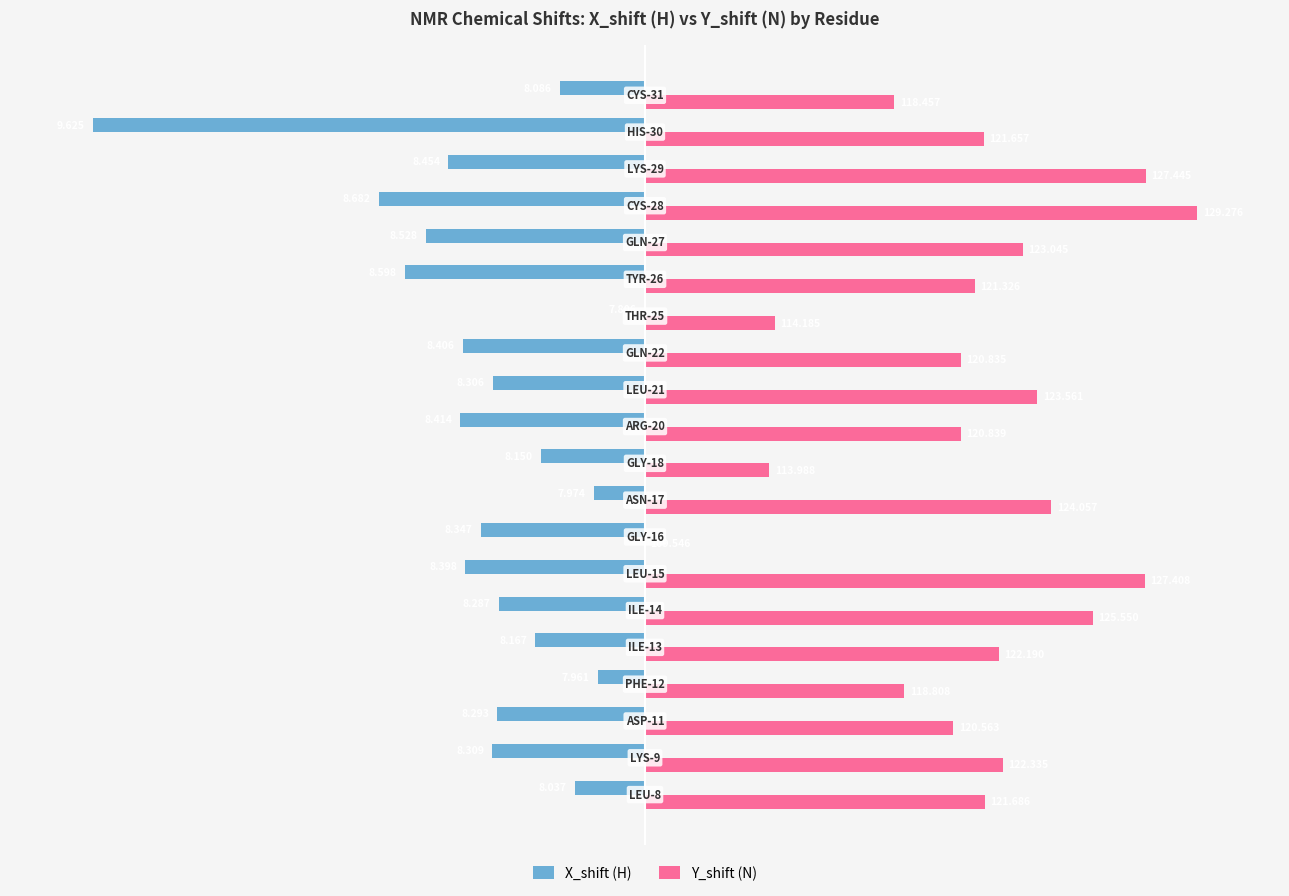

What are all the series names shown in the legend?

X_shift (H), Y_shift (N)